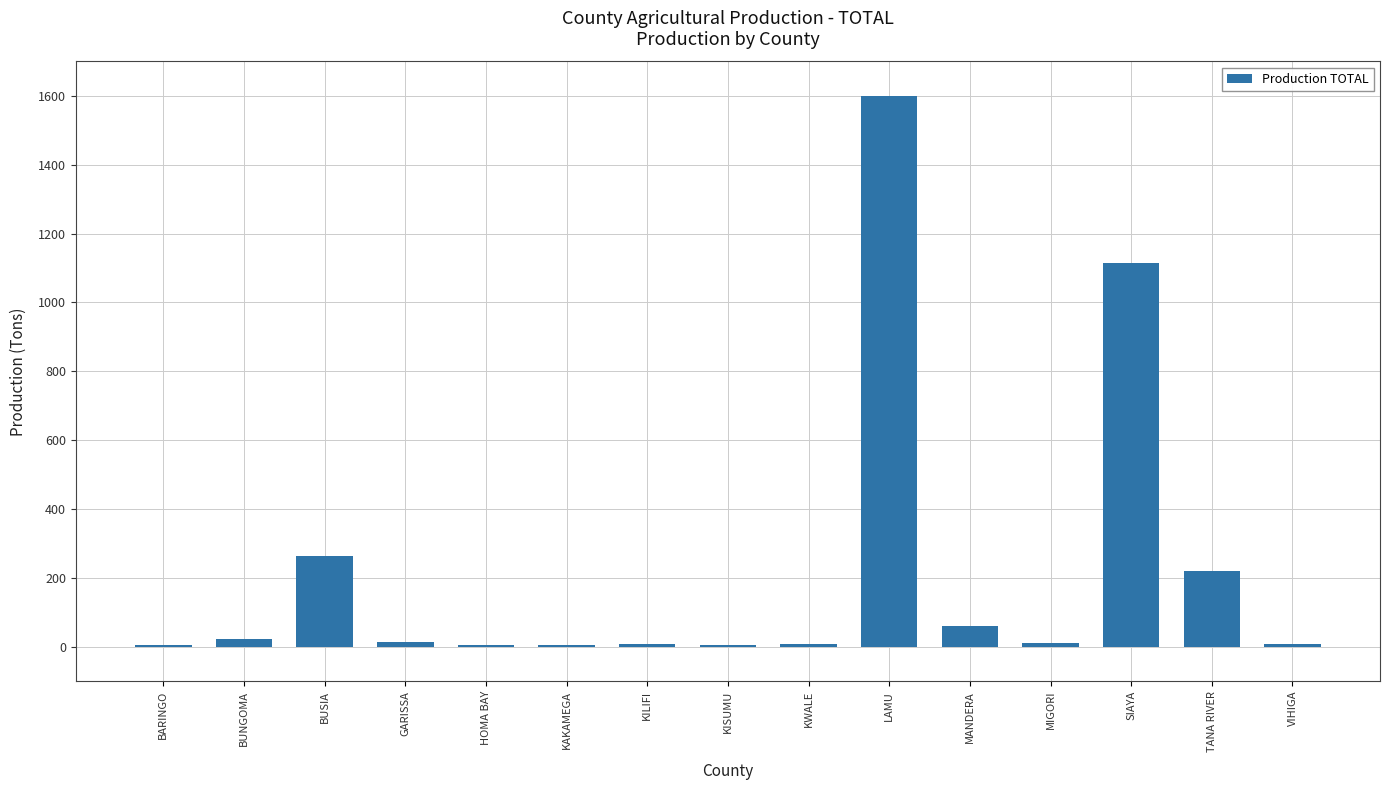

At which category does the chart reach its peak across all series?

LAMU